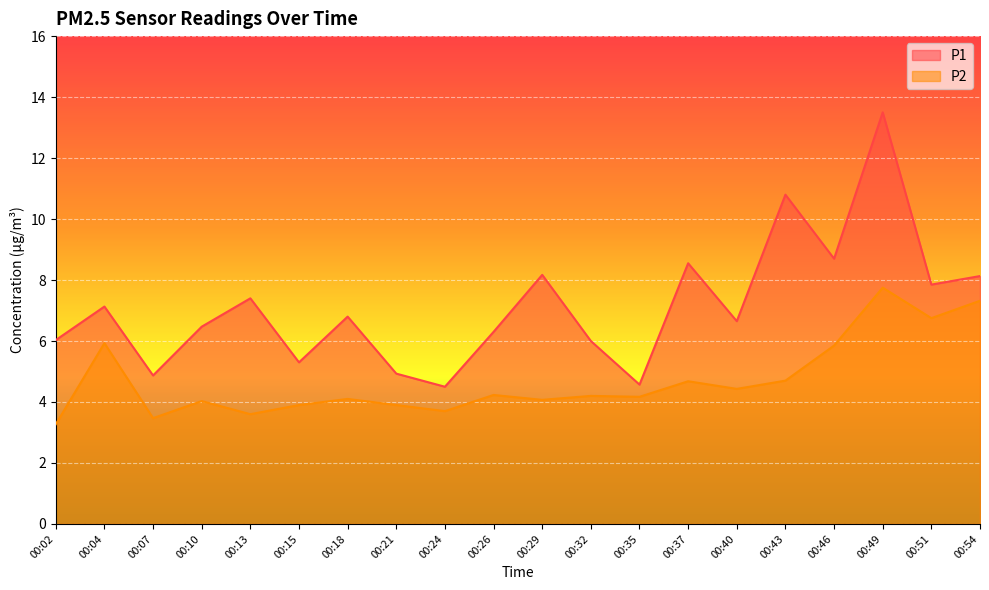

Rank the series by their average value, from lowest to highest.

P2, P1